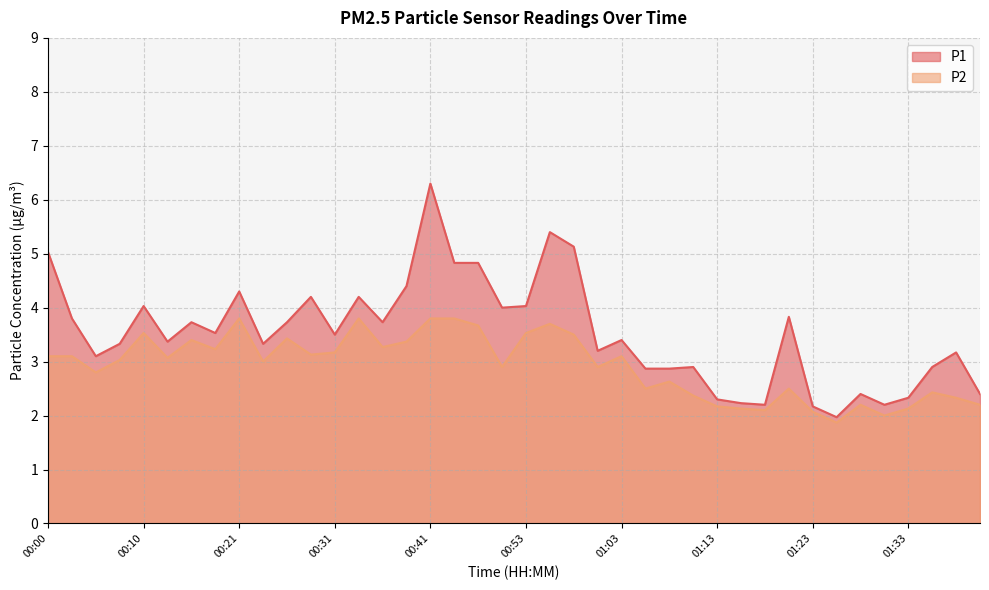

How many distinct data groups are displayed?

2